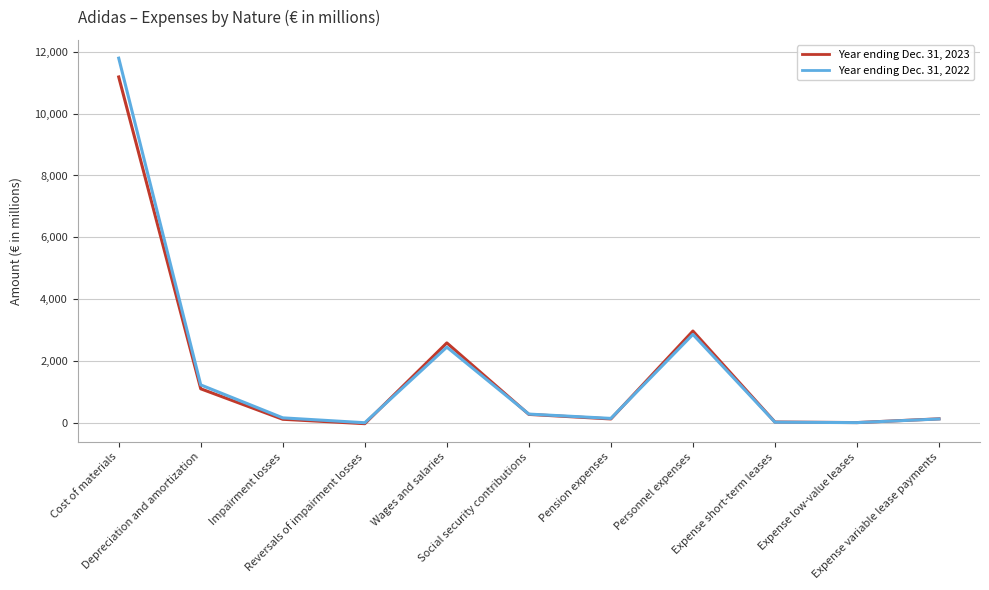

The Year ending Dec. 31, 2022 series shows 0 at Expense low-value leases. True or false?

True